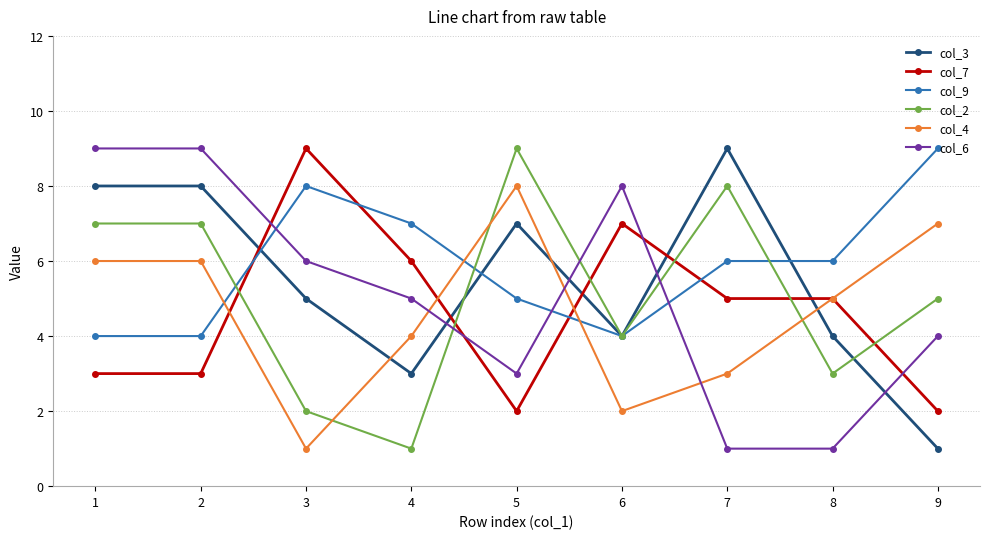

True or false: col_9 has more than 2 interior local peaks.

False